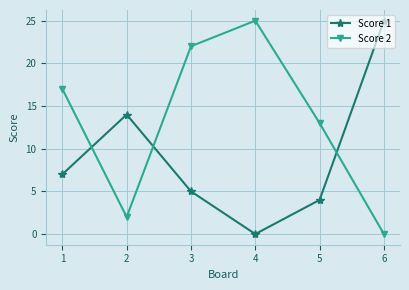

Rank the categories by Score 1 value from lowest to highest.

4, 5, 3, 1, 2, 6